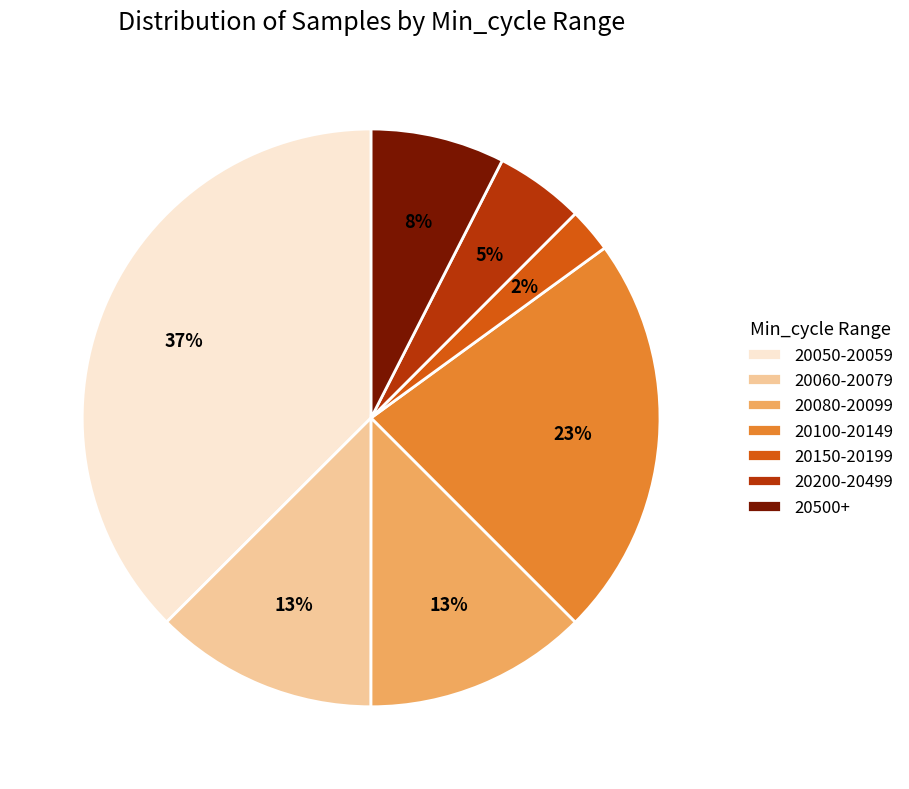

What is the largest slice in the pie chart?

20050-20059